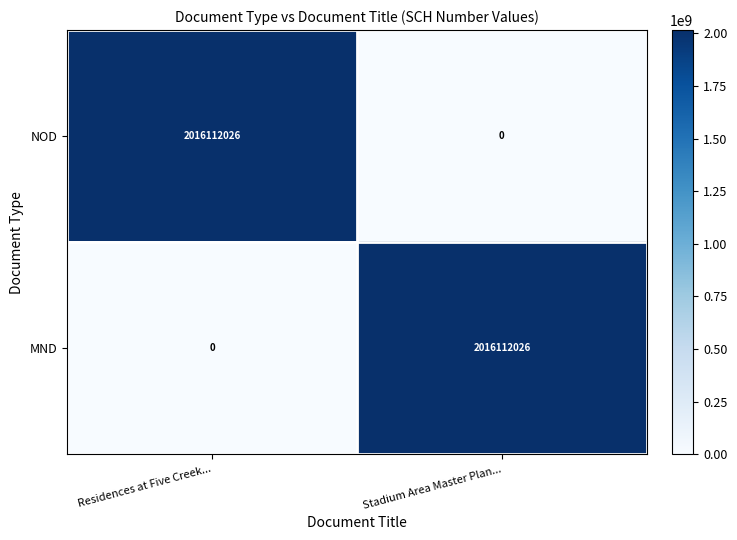

How many positive values does the MND series have?

1